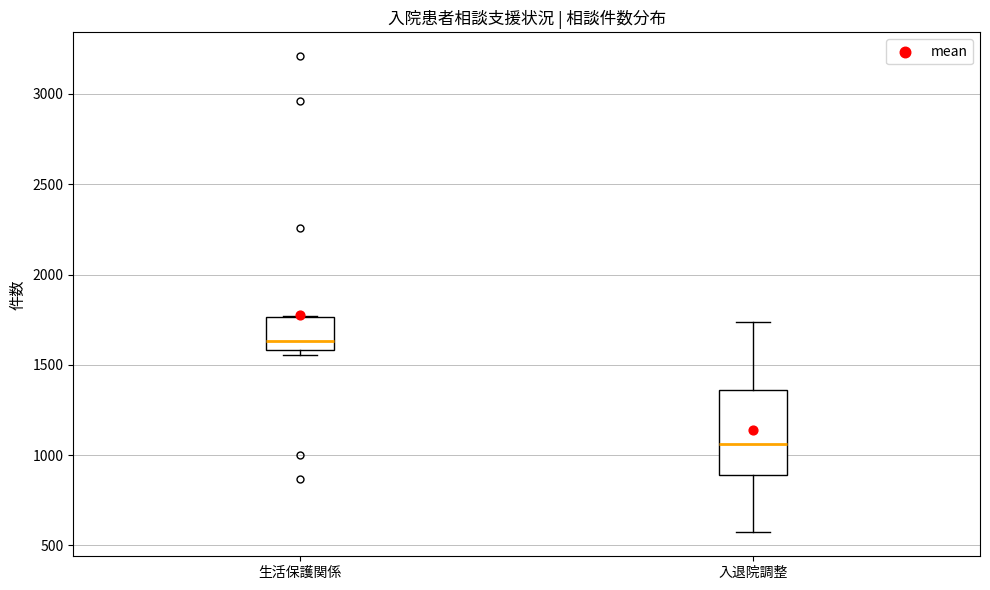

Reading left to right, transcribe this box plot: for each box, give where its median line is, the range the box spans, and where its two whiskers end, as read against the y-axis. The values are not printed on the chart, so give them approximately, as read against the axis.

生活保護関係: median 1650, box 1600 to 1750, whiskers 1550 to 1750
入退院調整: median 1050, box 900 to 1350, whiskers 550 to 1750